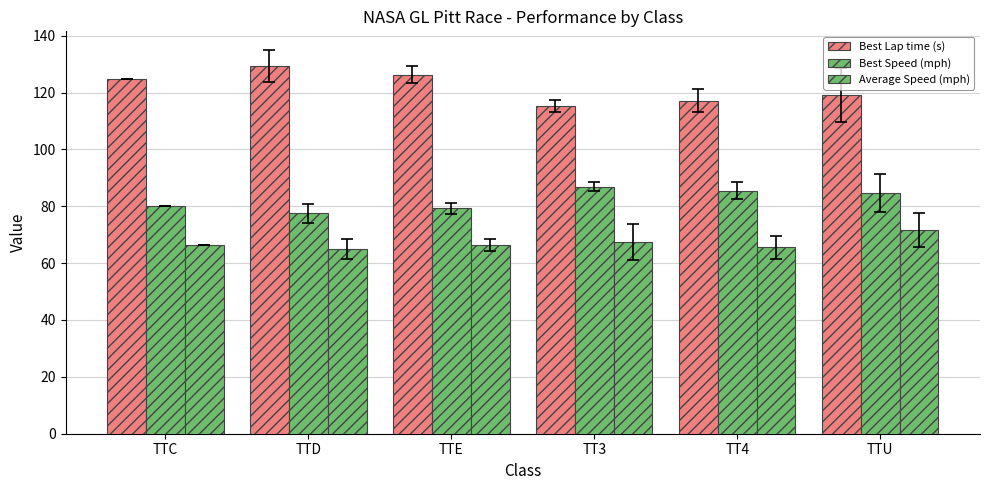

Which category has the highest value in the Best Speed (mph) series?

TT3